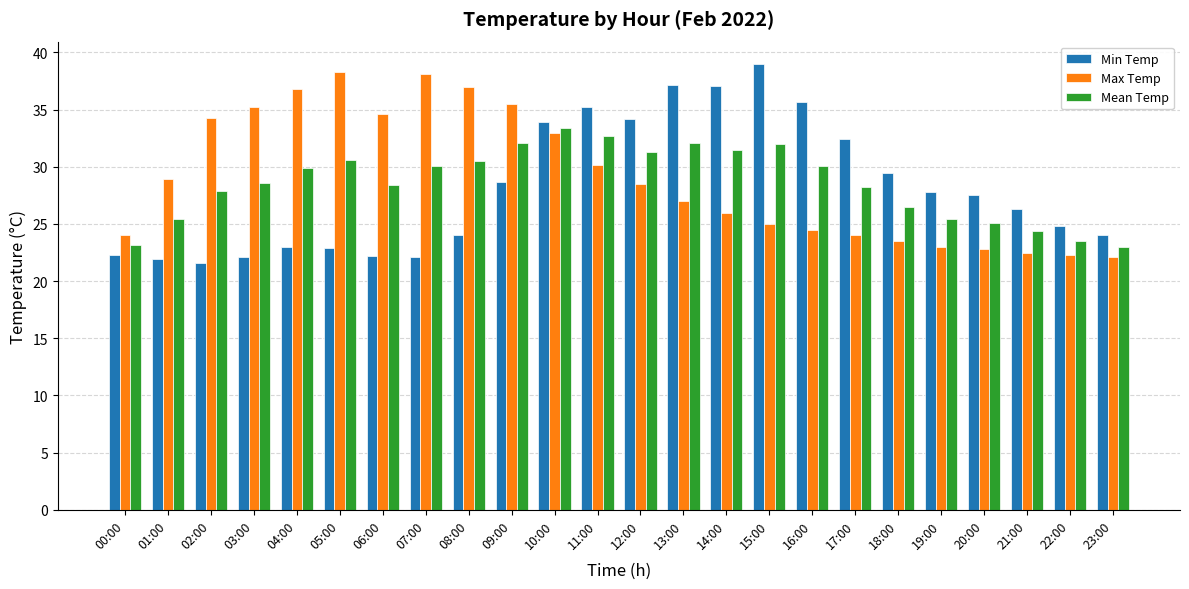

Which series has the largest total across all categories?

Max Temp